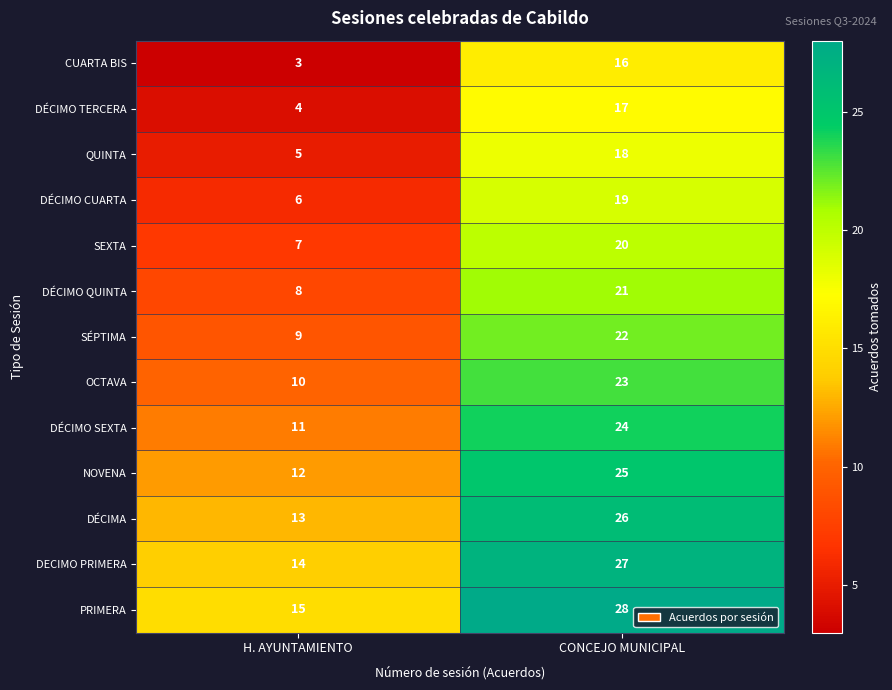

What is the spread (max minus min) of values at CONCEJO MUNICIPAL?

12